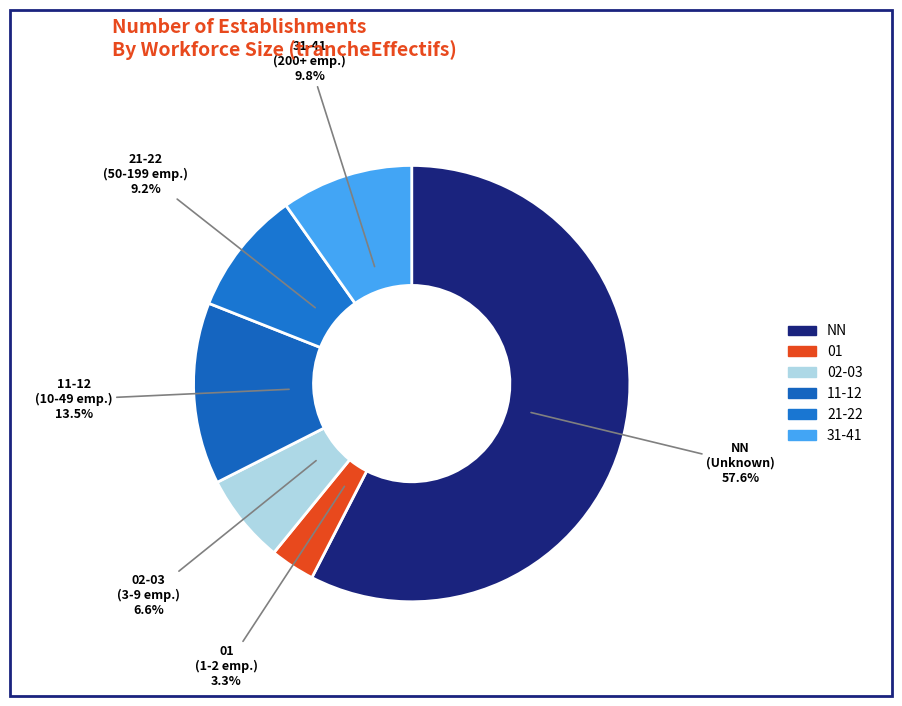

How many slices are in this pie chart?

6